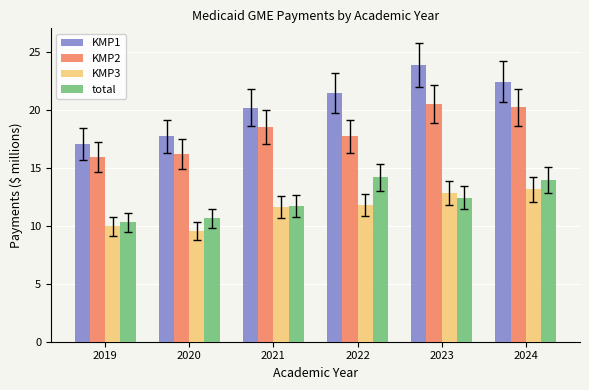

How many groups of bars are there?

6